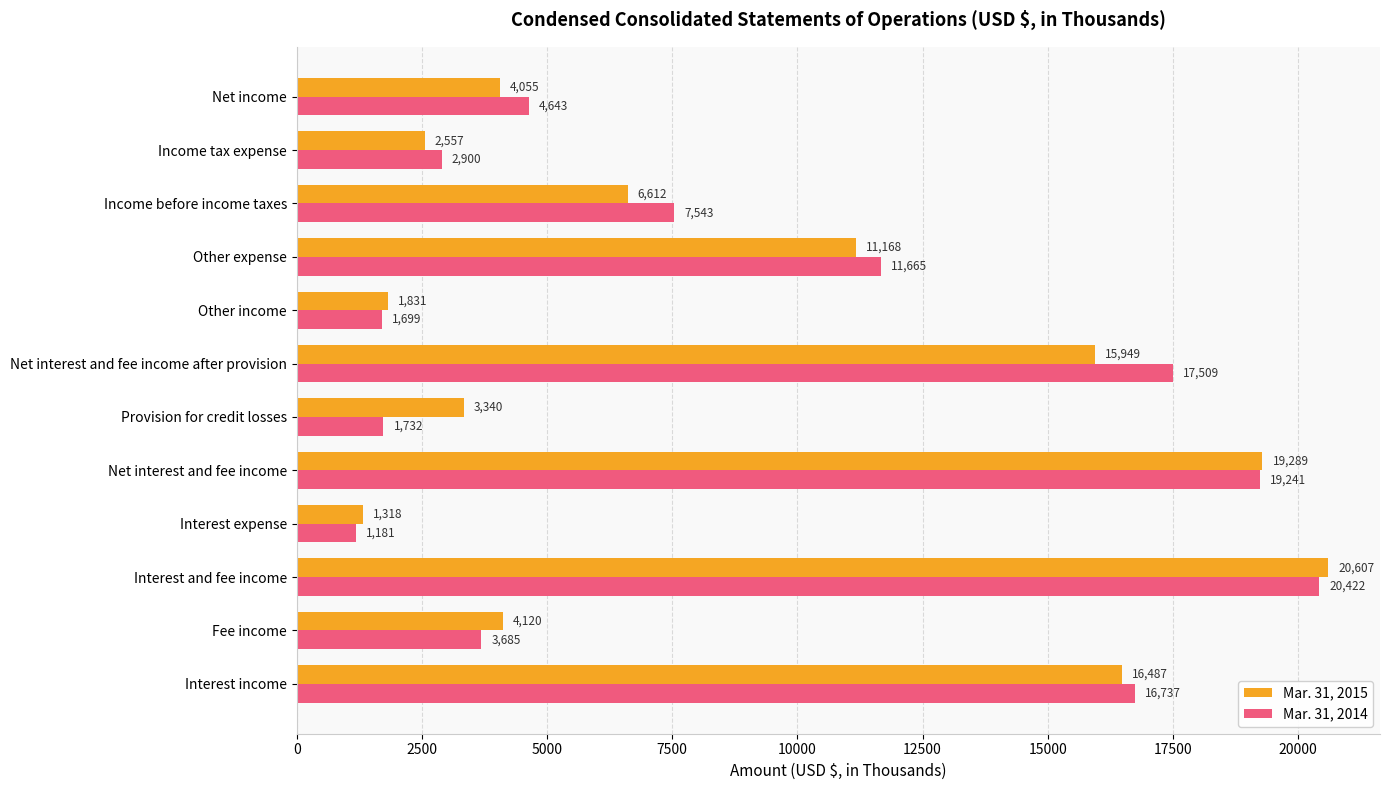

Which category has the highest value in the Mar. 31, 2014 series?

Interest and fee income